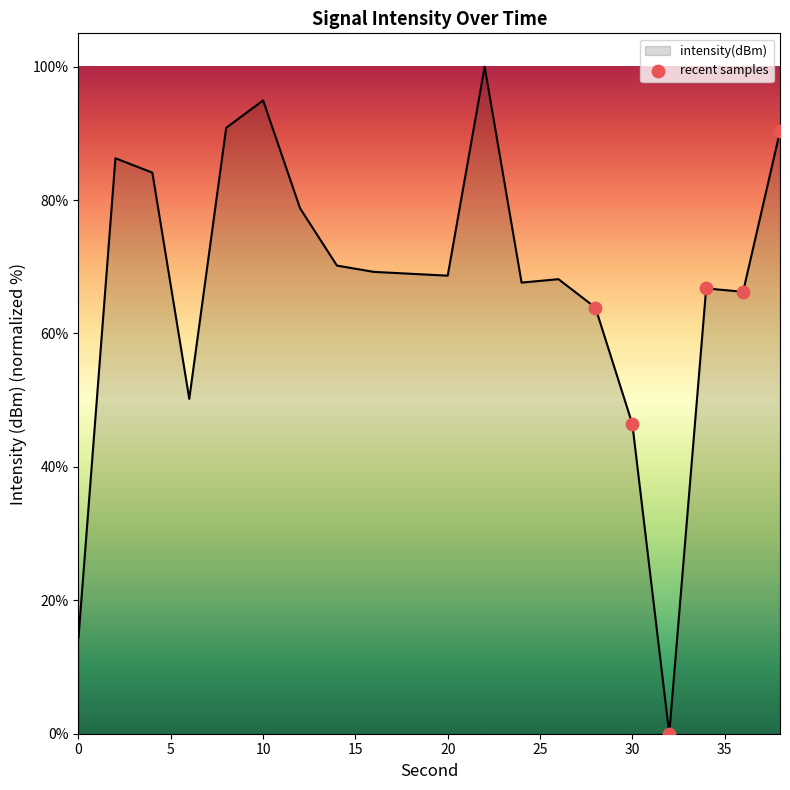

What is the maximum value shown in the chart?

100.0